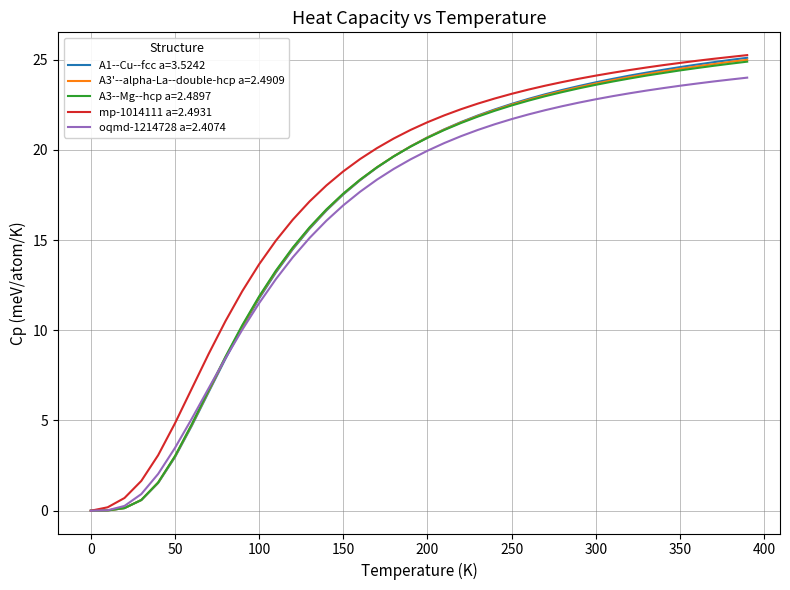

What is the greatest value displayed?

25.2